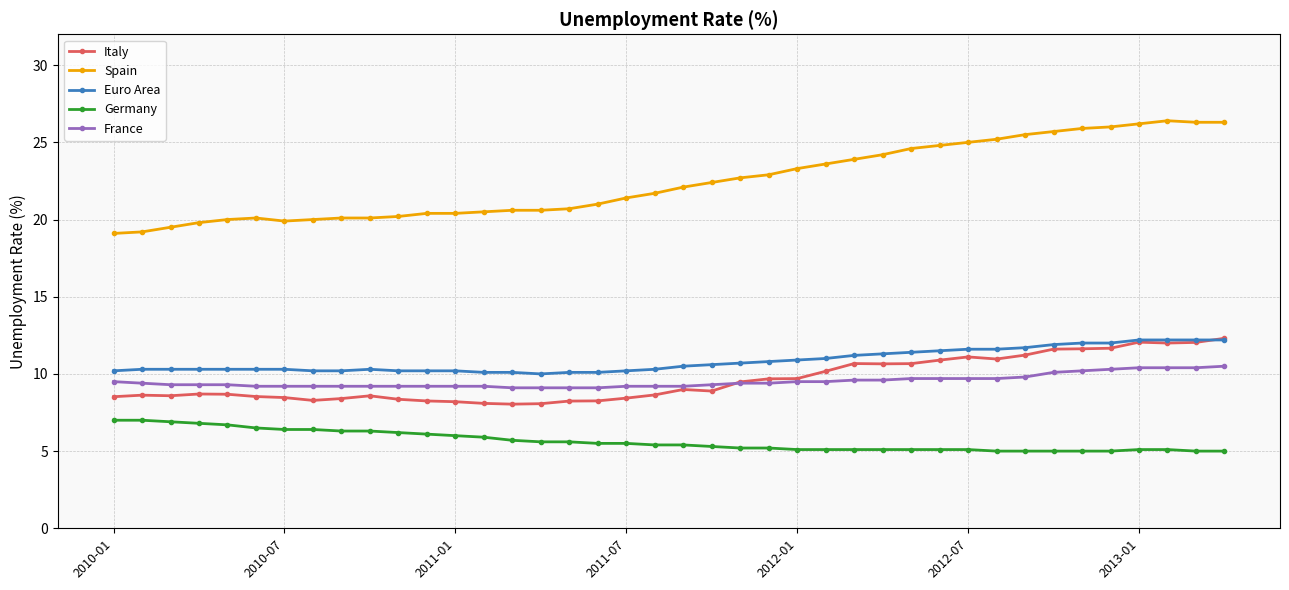

What is the smallest value displayed?

5.0